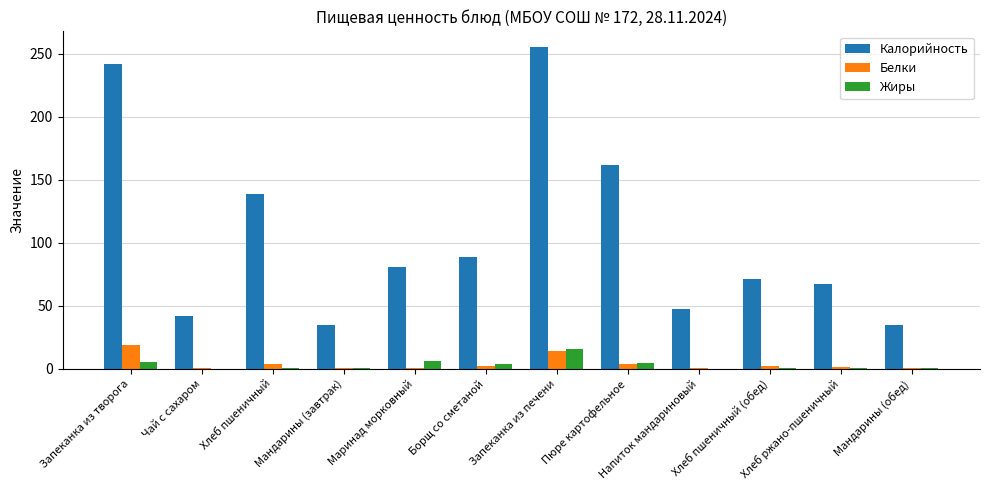

The value of Калорийность at Напиток мандариновый is 30.2. True or false?

False